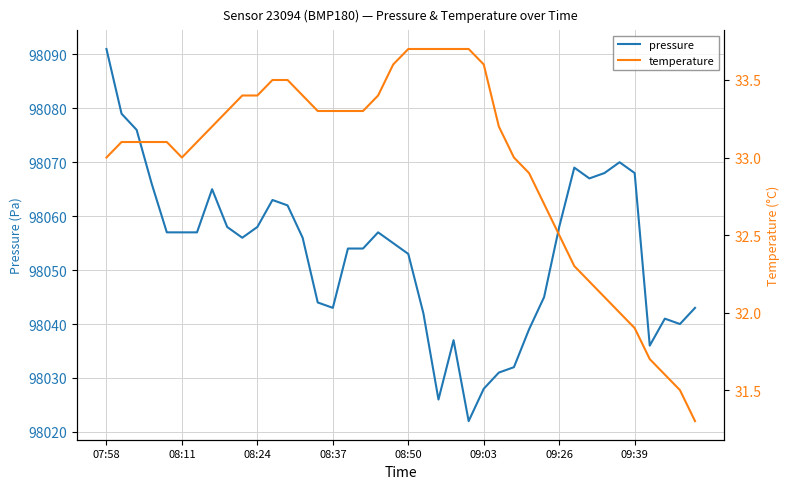

What is the label of the 23rd point from the left?

22